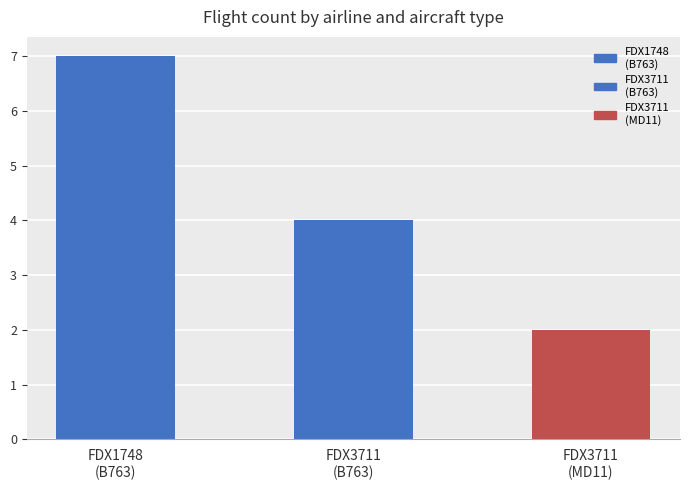

Where is the data nearest to the value 4?

FDX3711
(B763)